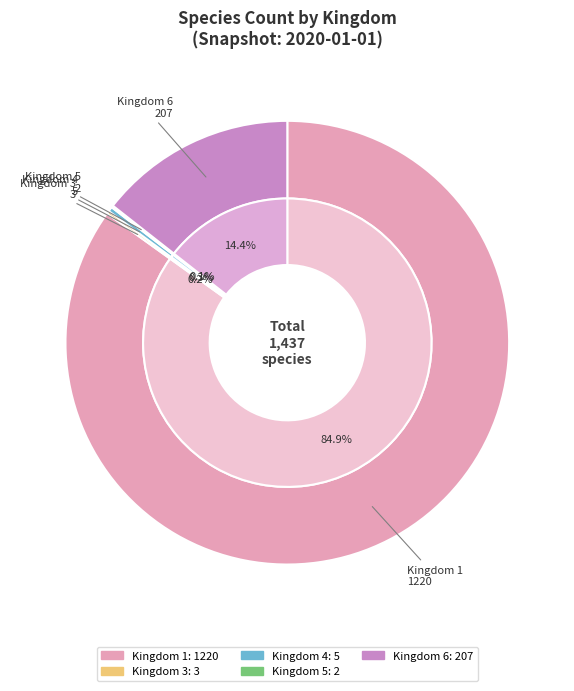

Which slice is the smallest?

5